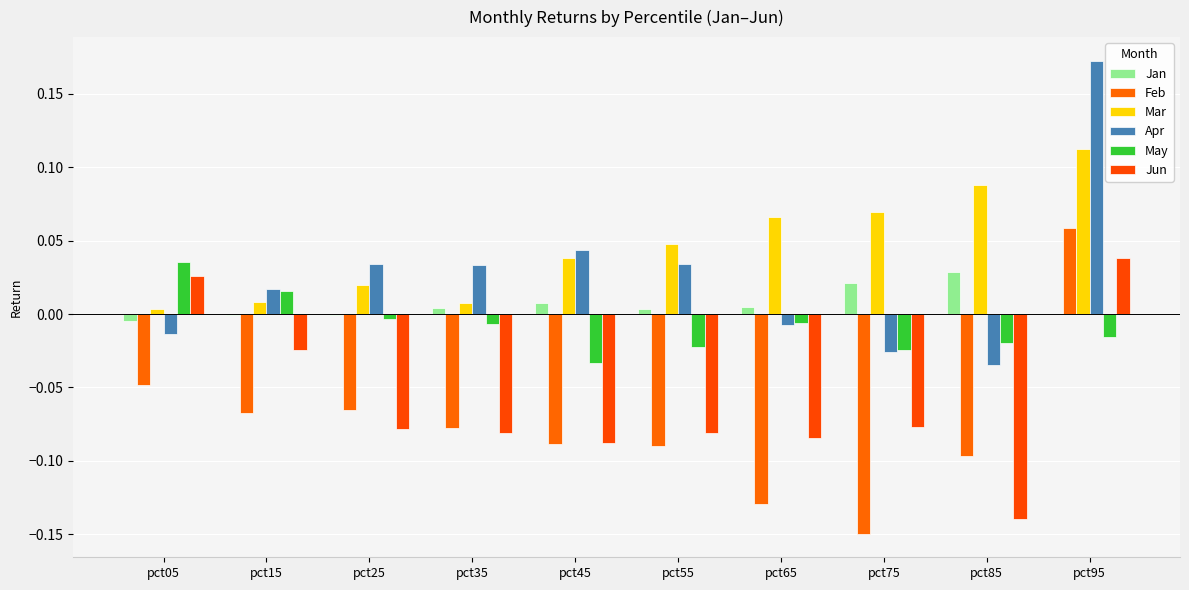

The value of Apr at pct15 is 0.0. True or false?

True